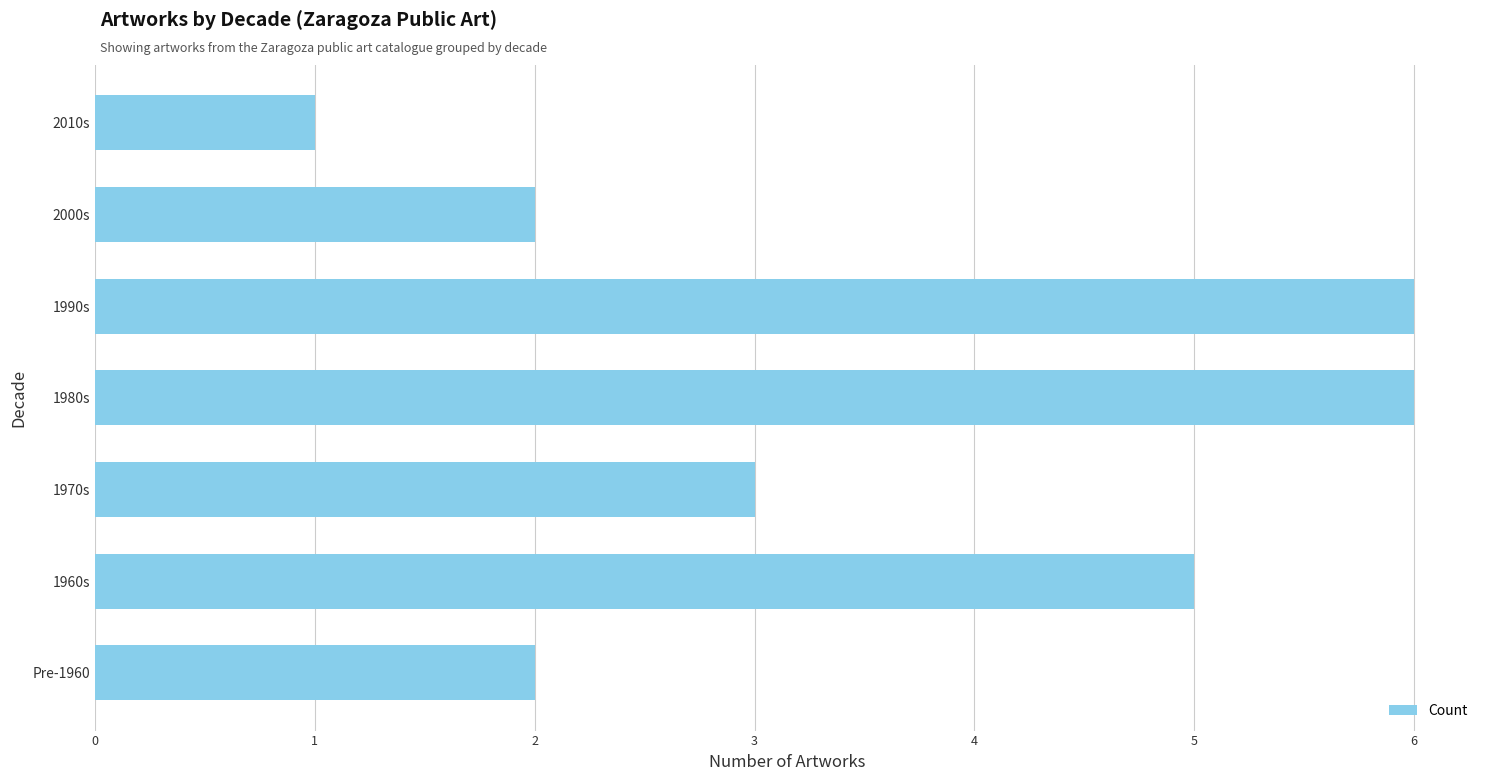

Which category has the lowest value across all series?

2010s